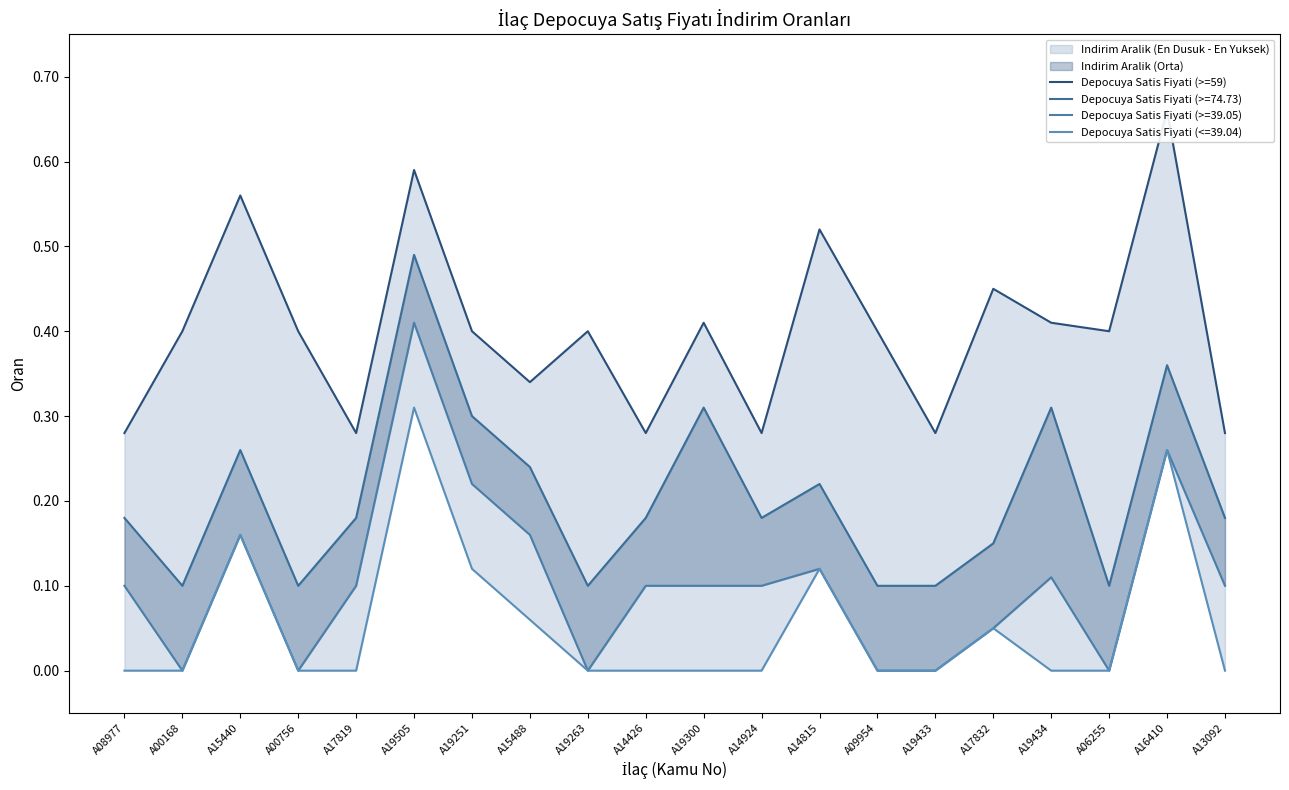

How many interior local peaks (higher than both neighbors) does the data have?

7